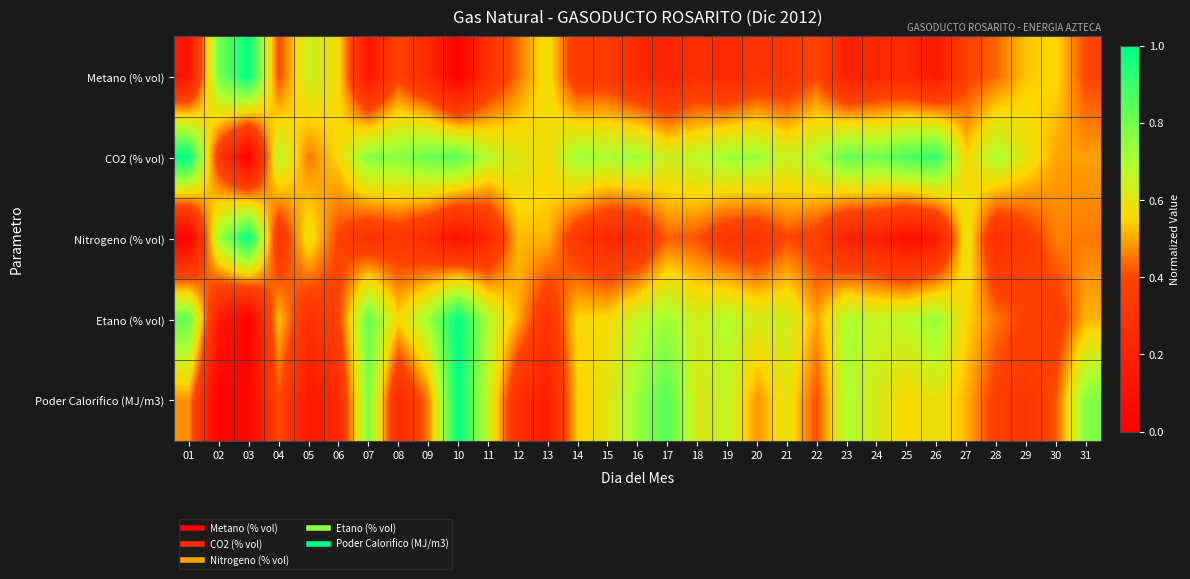

At which category is the sum across all series the highest?

10